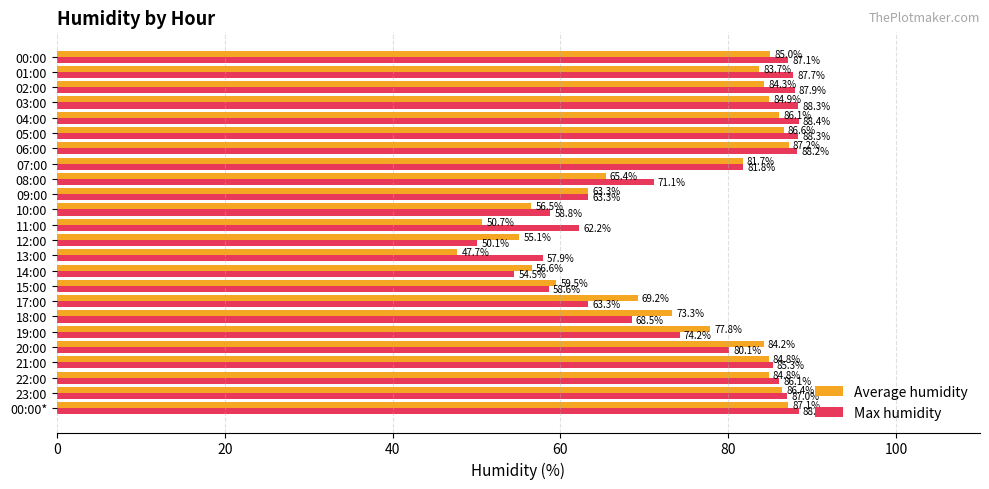

What is the highest value of the Average humidity series?

87.2